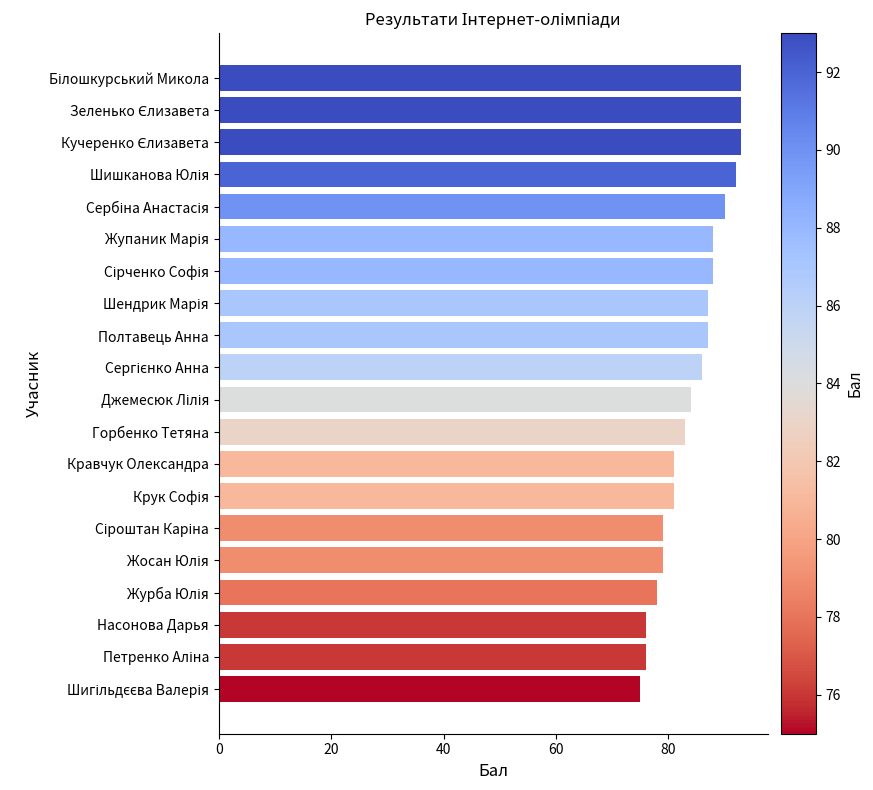

What is the difference between the maximum and minimum values?

18